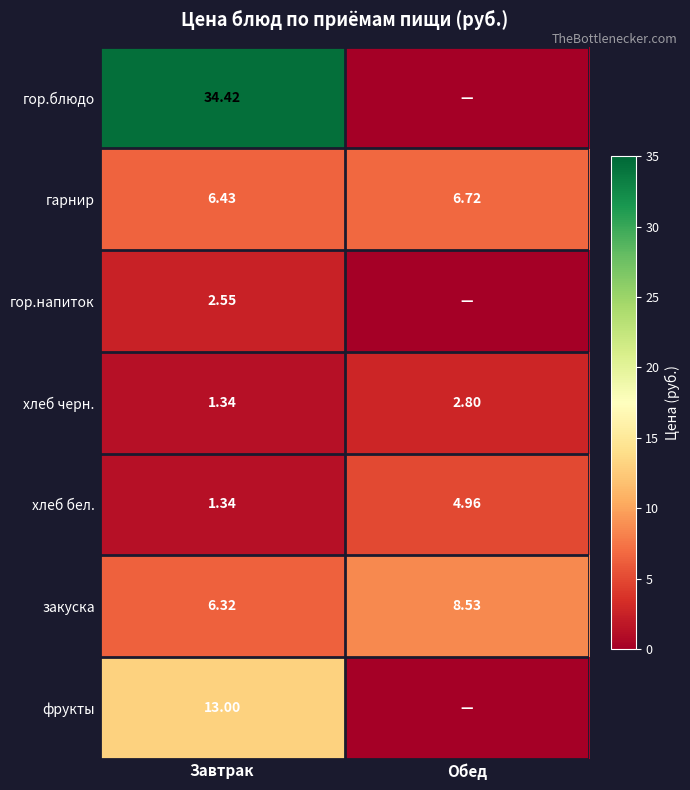

At which label does закуска reach its minimum?

Завтрак